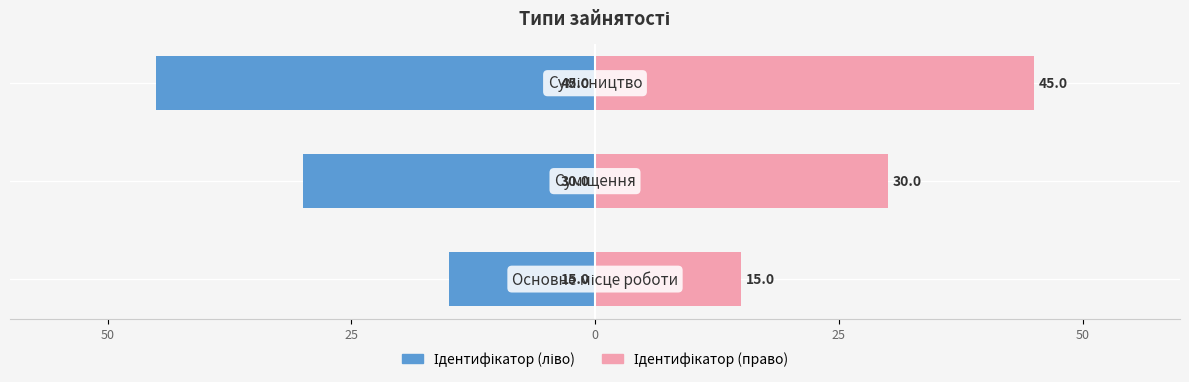

Rank the series by their maximum value, from highest to lowest.

Ідентифікатор (право), Ідентифікатор (ліво)